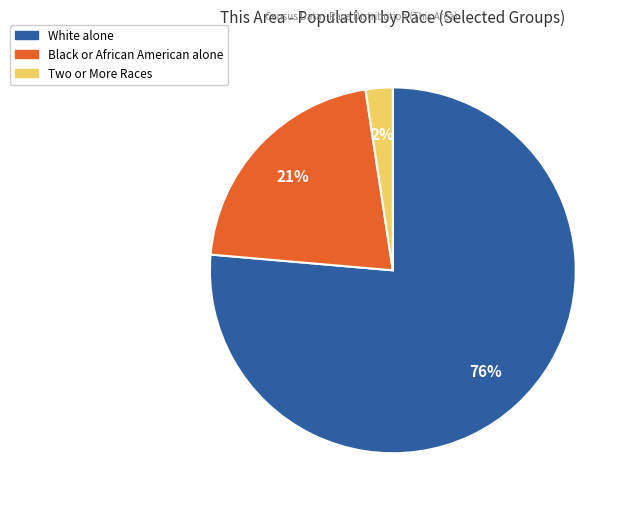

Does Two or More Races represent more than half of the total?

No